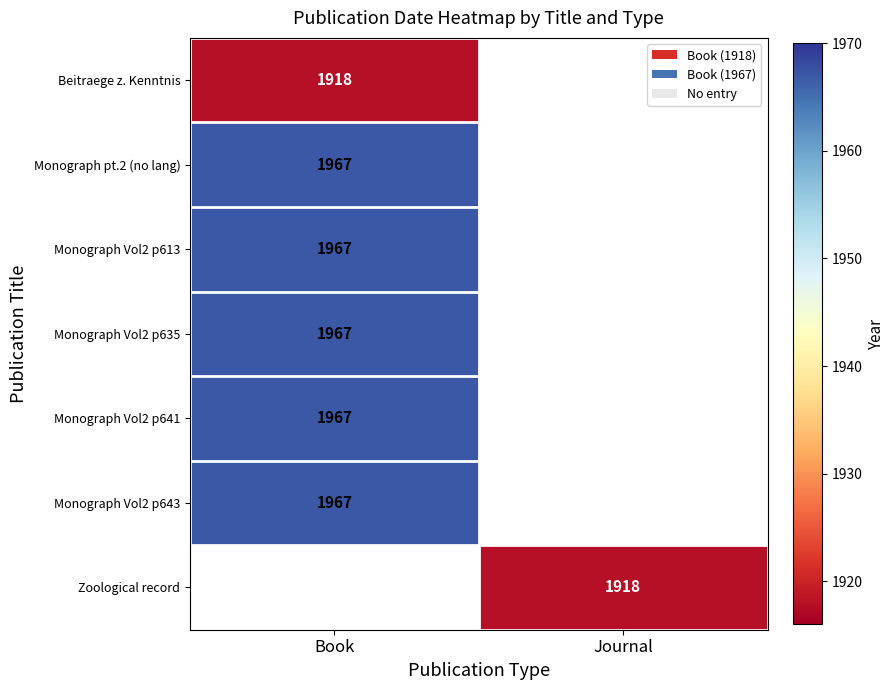

True or false: Monograph pt.2 (no lang) has a value of 1967 at Book.

True